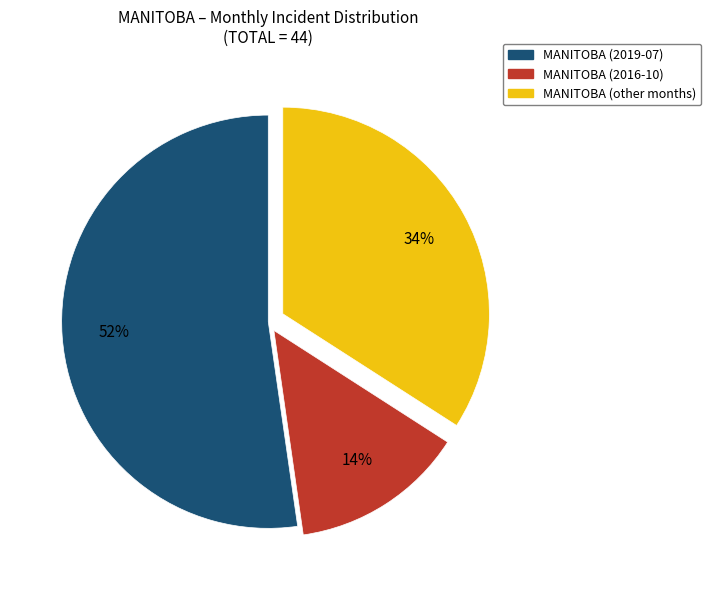

Is there a majority slice in this chart?

Yes